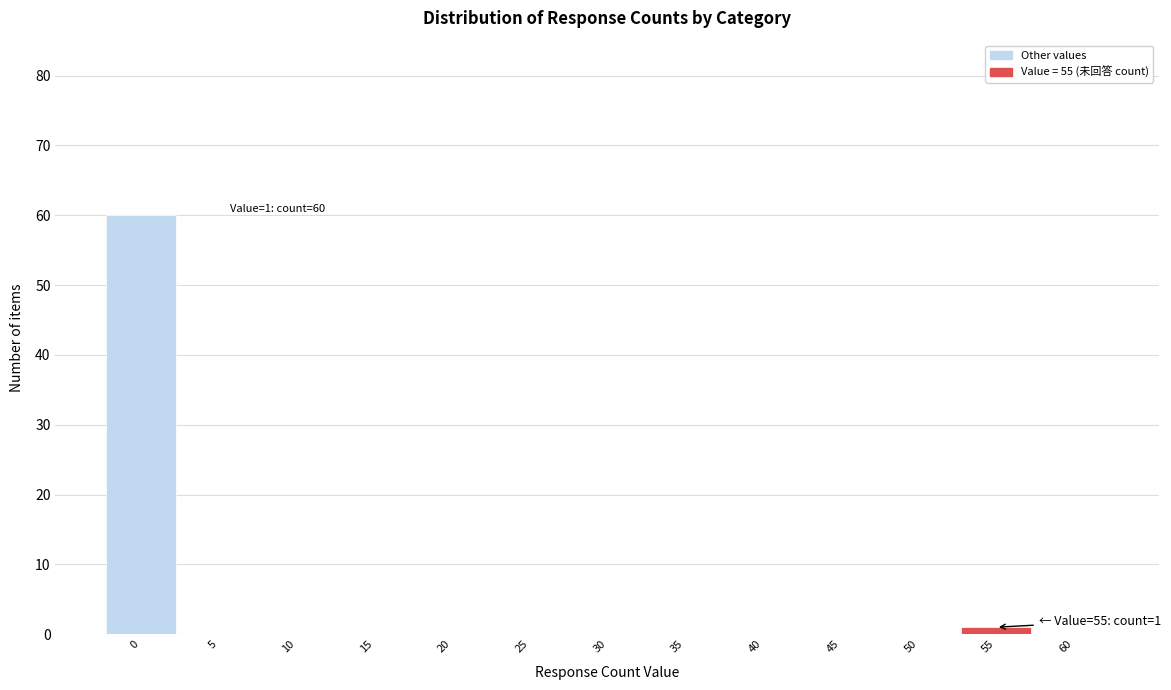

Reading right to left, what are all the values shown in this chart?

60=0	55=1	50=0	45=0	40=0	35=0	30=0	25=0	20=0	15=0	10=0	5=0	0=60